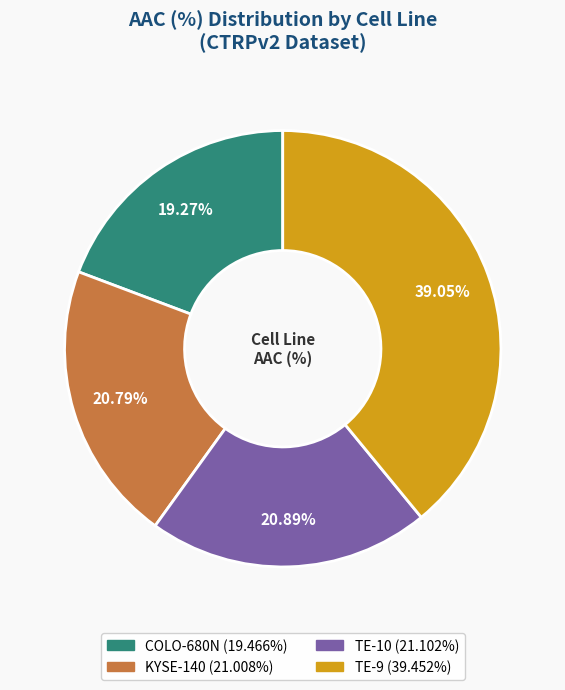

Count the number of slices in the pie.

4